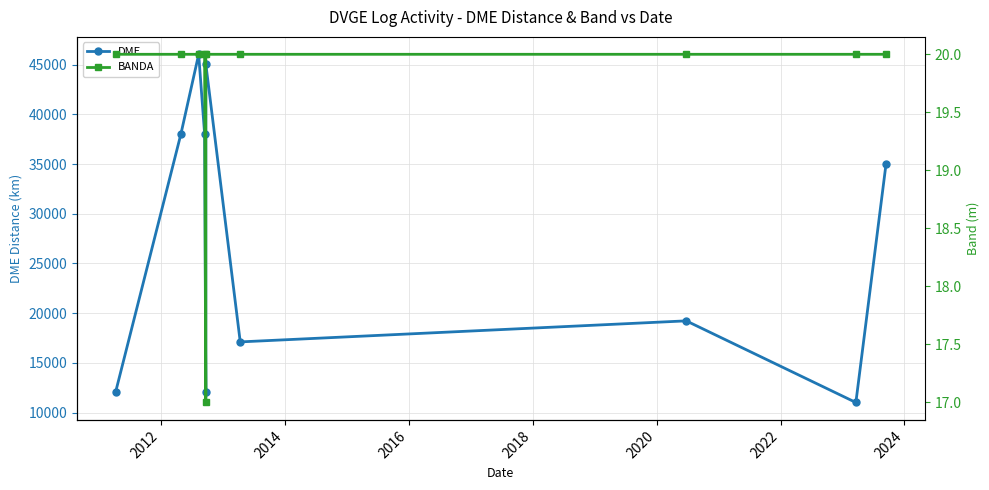

At 2012, list the series in order from largest to smallest.

DME, BANDA